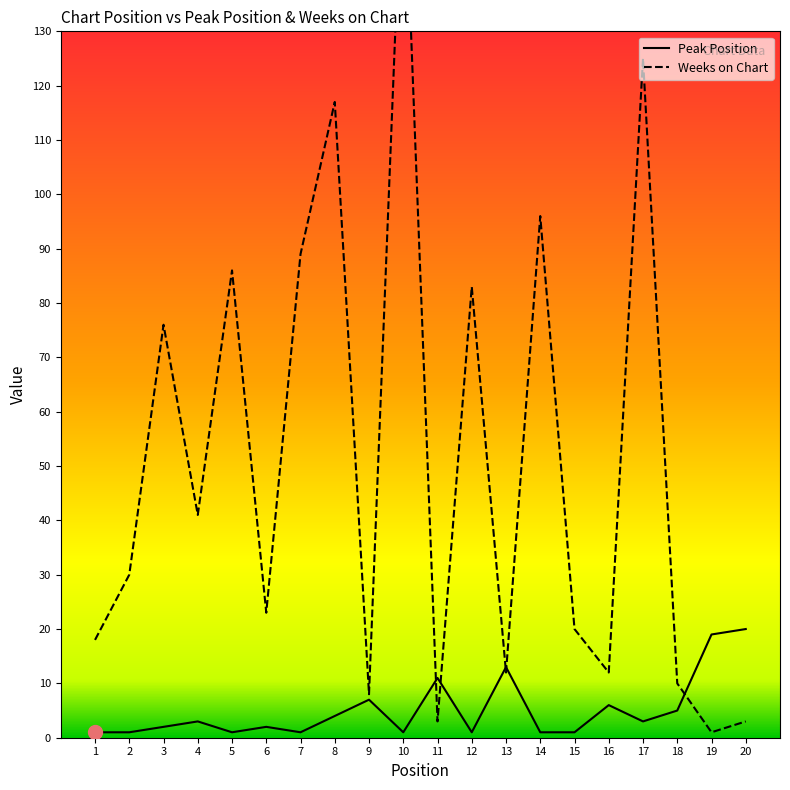

In Peak Position, how many points are lower than both neighbors (excluding endpoints)?

5